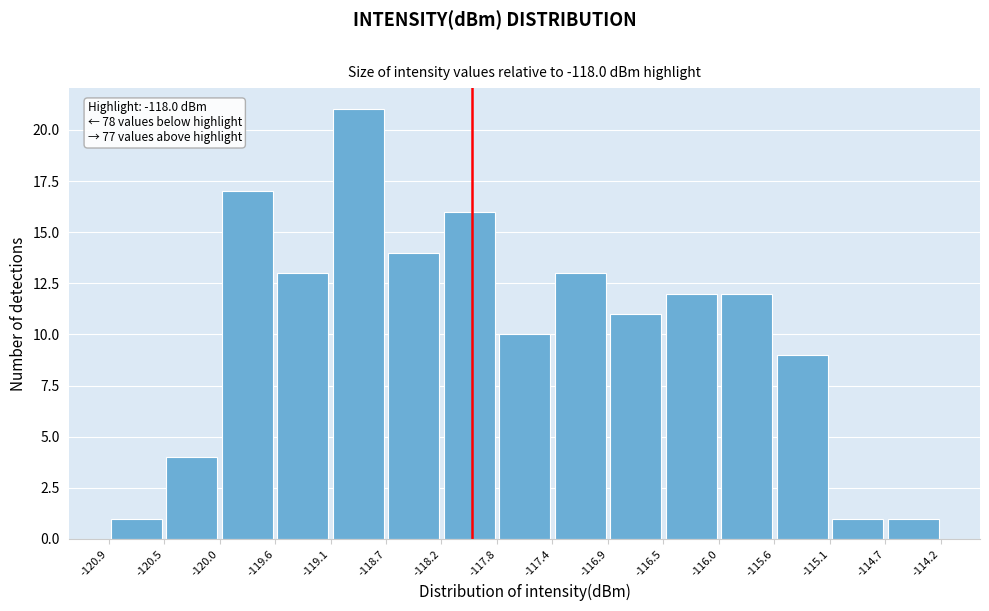

Which range on the x-axis has the tallest bar?

-119.1 to -118.7